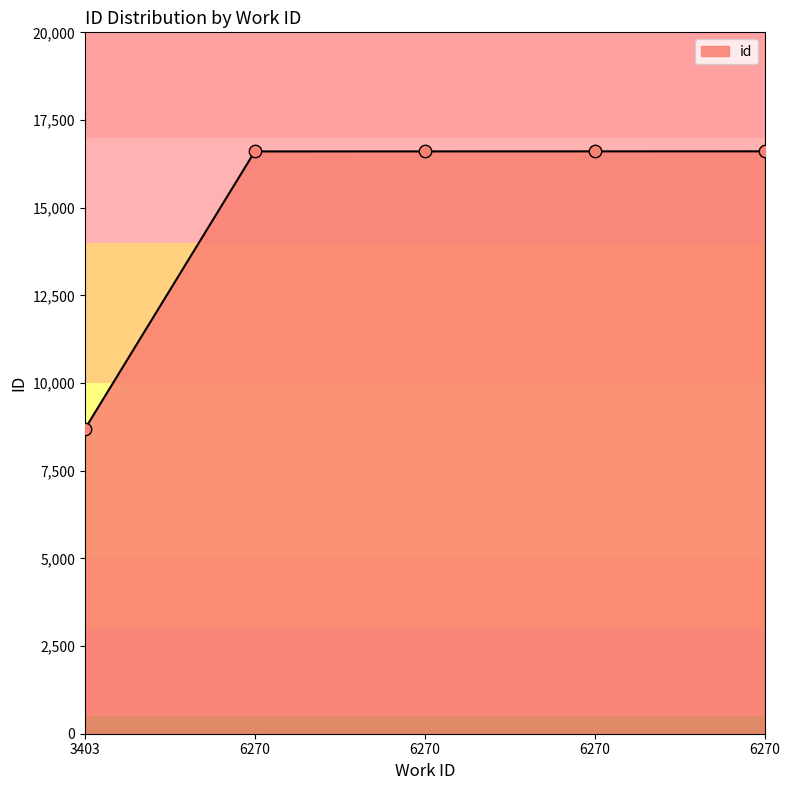

Between 6270 and 3403, which is larger?

6270